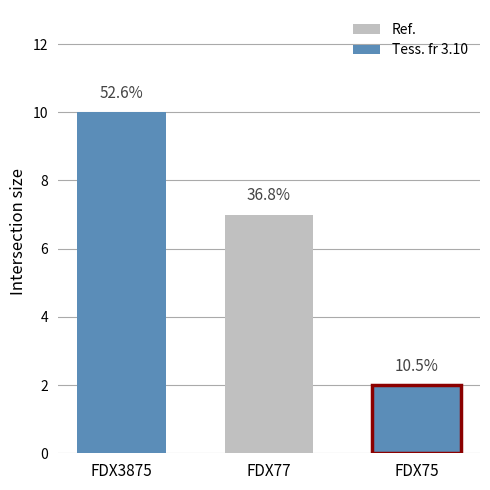

What is the greatest value displayed?

10